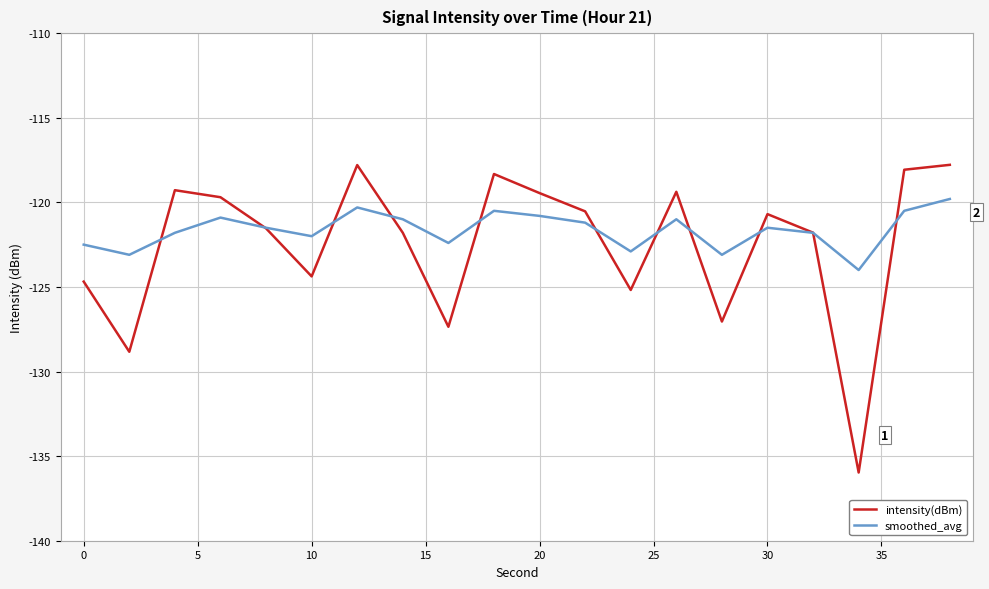

Rank the series by their average value, from lowest to highest.

intensity(dBm), smoothed_avg